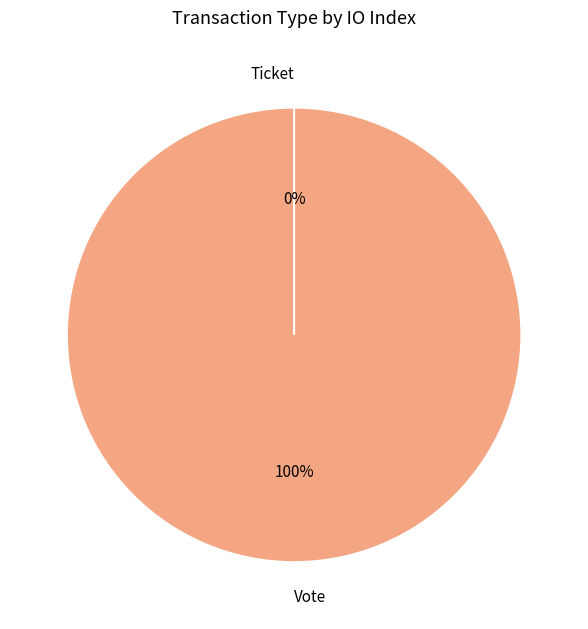

To the nearest percent, what portion does Vote represent?

100%